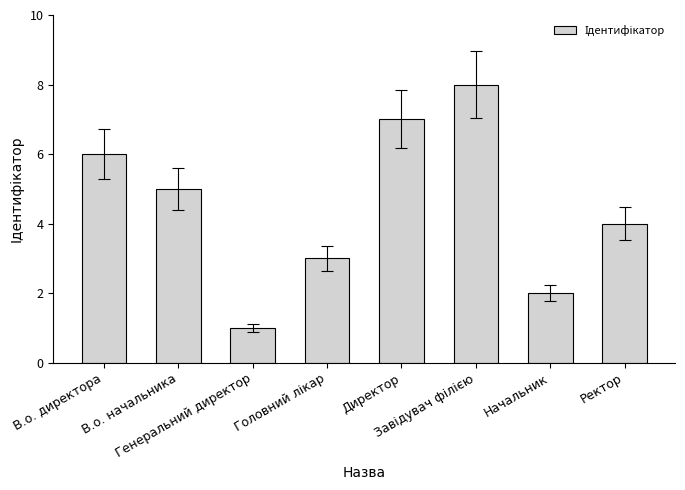

Between Начальник and В.о. директора, which is larger?

В.о. директора